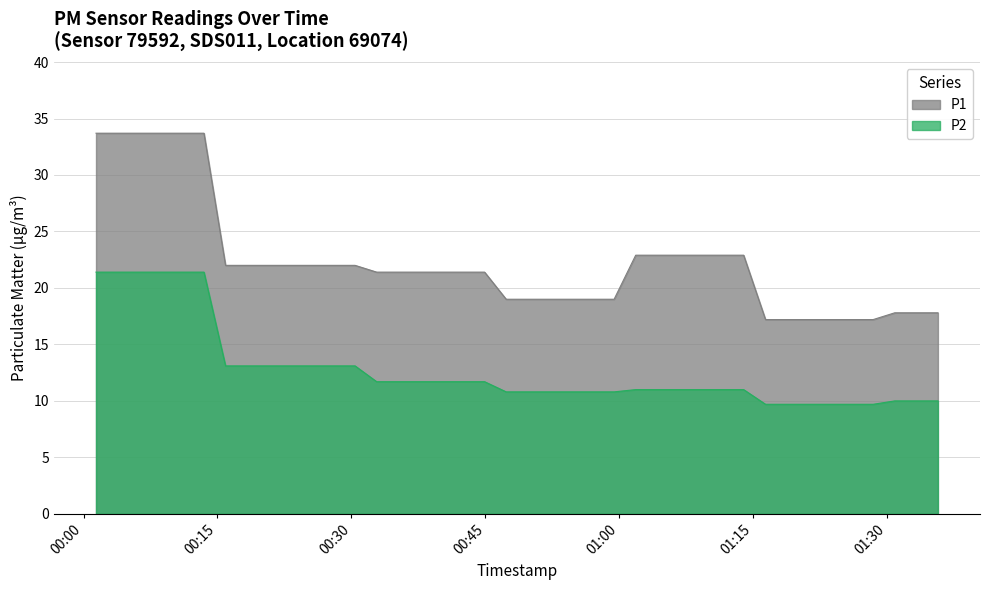

What is the difference between the highest and lowest values at 2023-10-09T01:18:44?

7.5